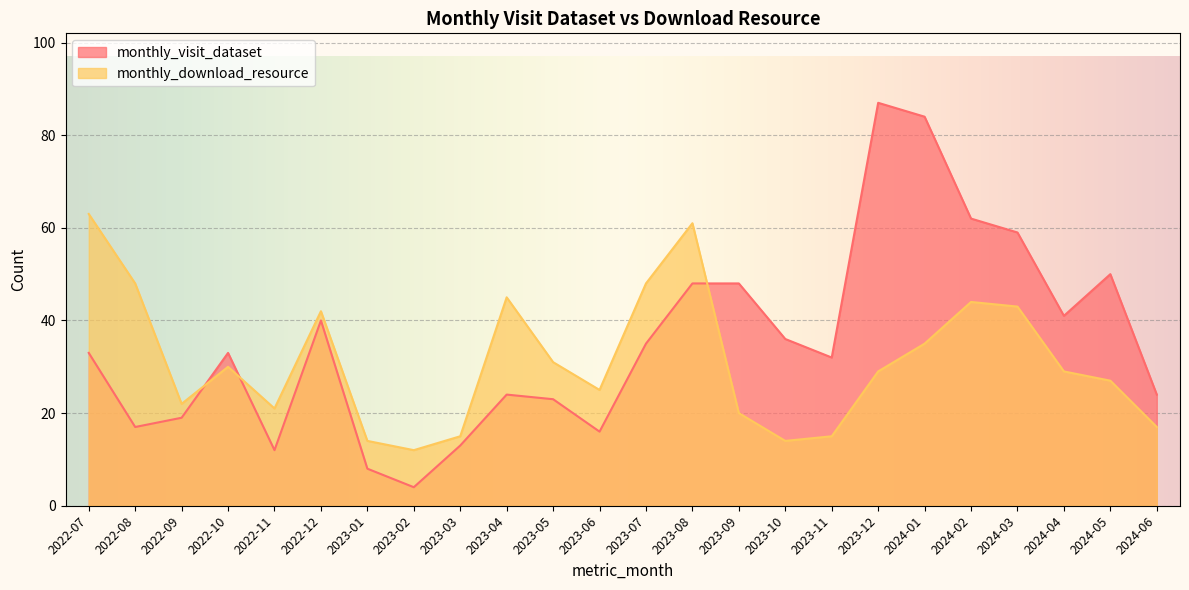

Is it true that monthly_download_resource equals 21 at 2023-03?

False